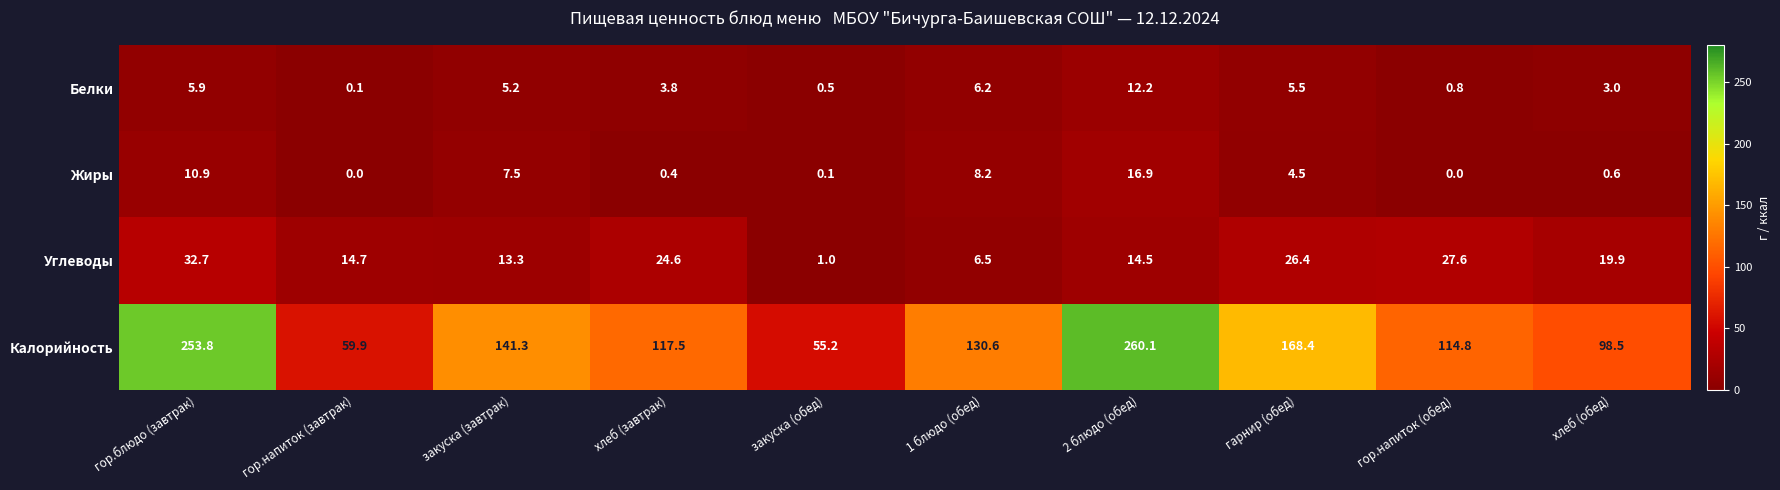

The value of Калорийность at хлеб (завтрак) is 193.1. True or false?

False